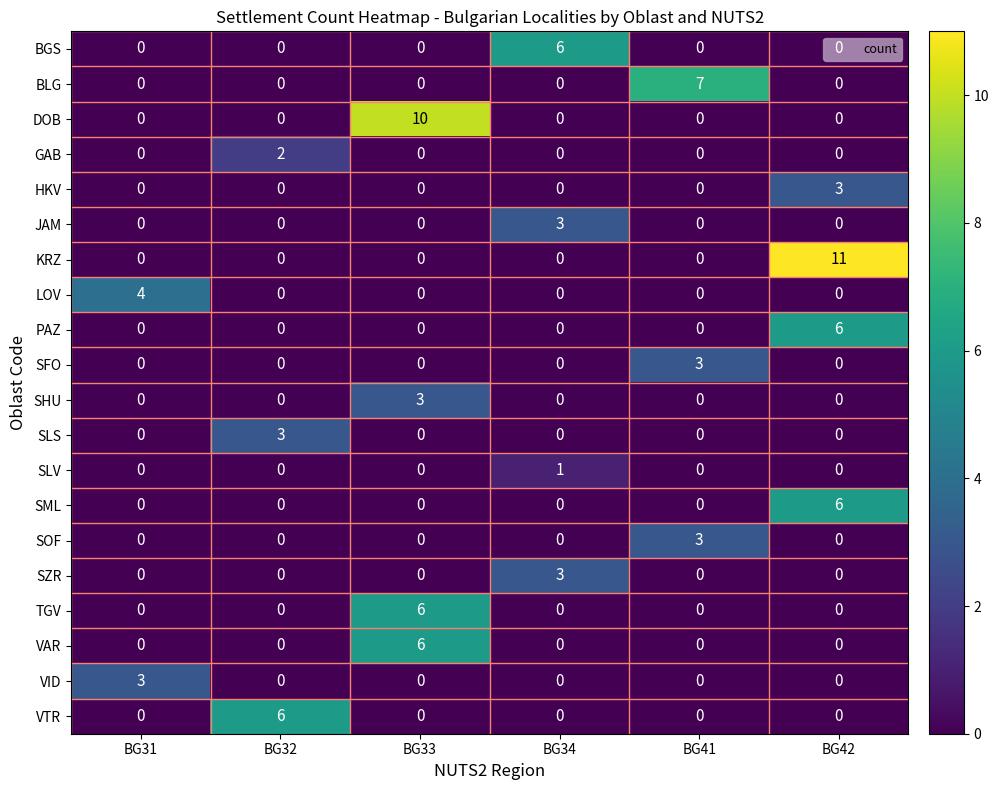

How many series are shown in this chart?

20